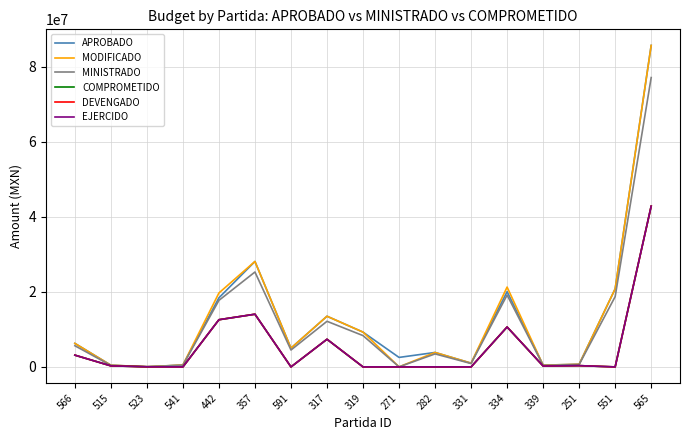

Does the chart display data point markers on the line(s)?

No